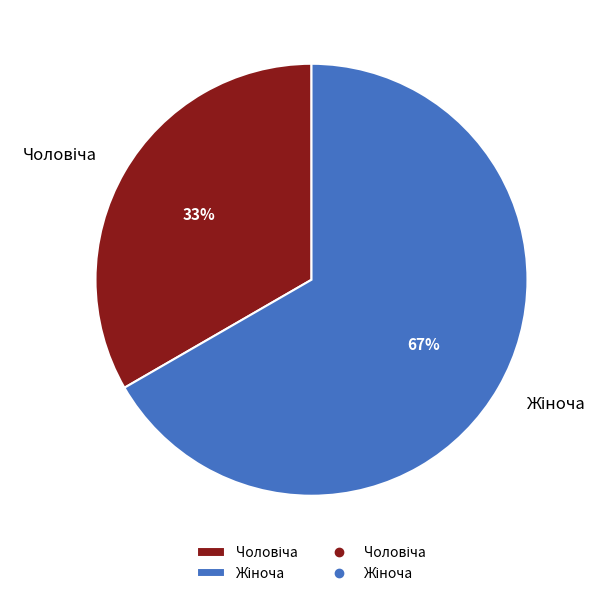

Is there any slice that represents more than half of the pie?

Yes